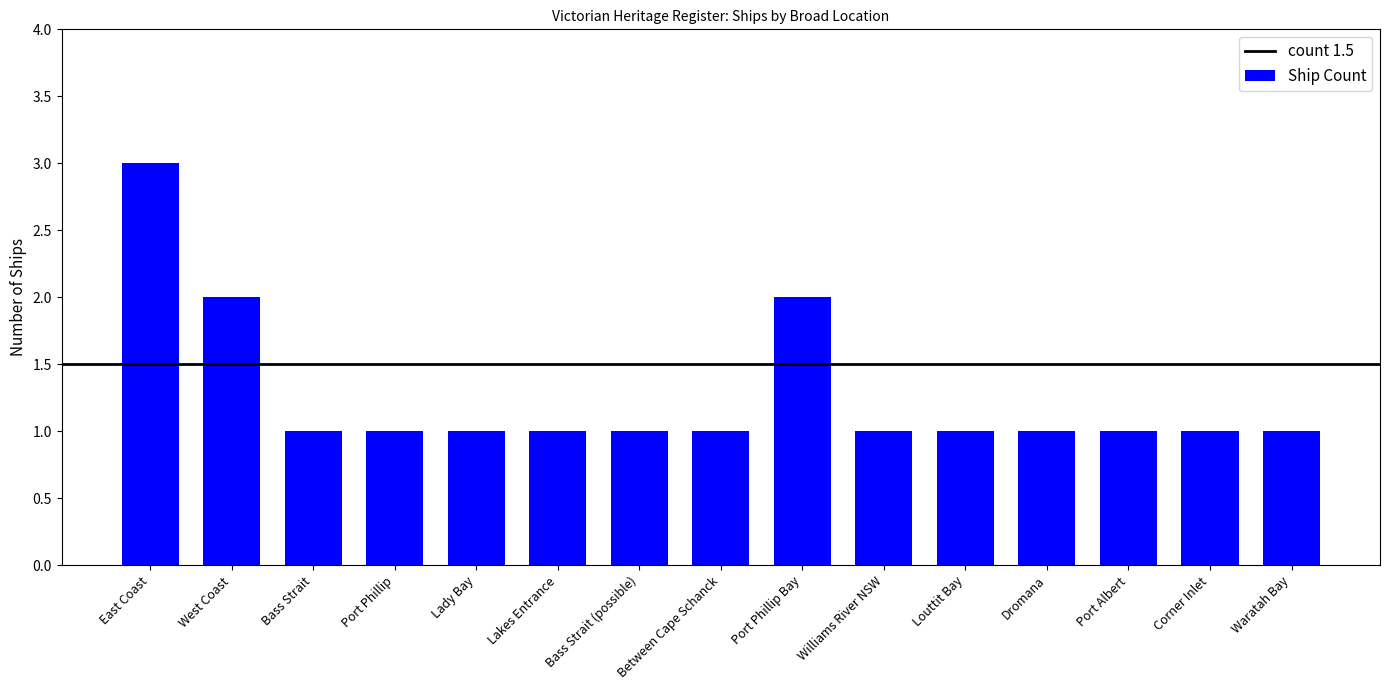

What is the sum of all values?

19